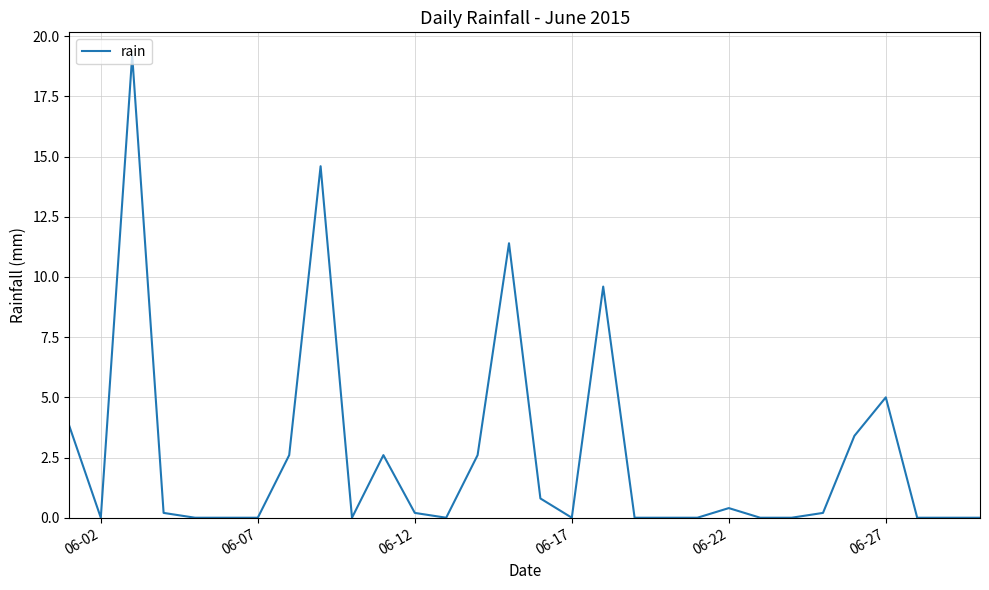

What is the maximum value shown in the chart?

19.2